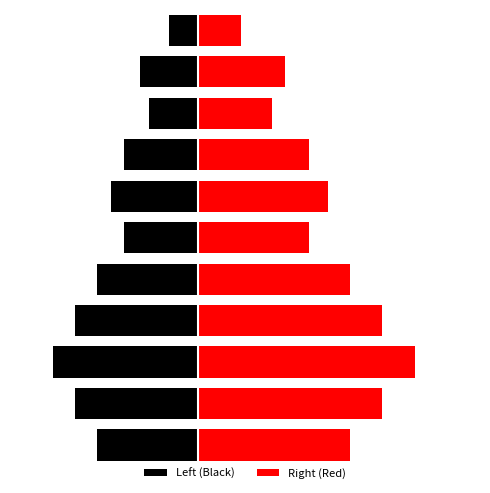

Is the value of Right (Red) at 2 greater than the value of Left (Black) at 4?

Yes